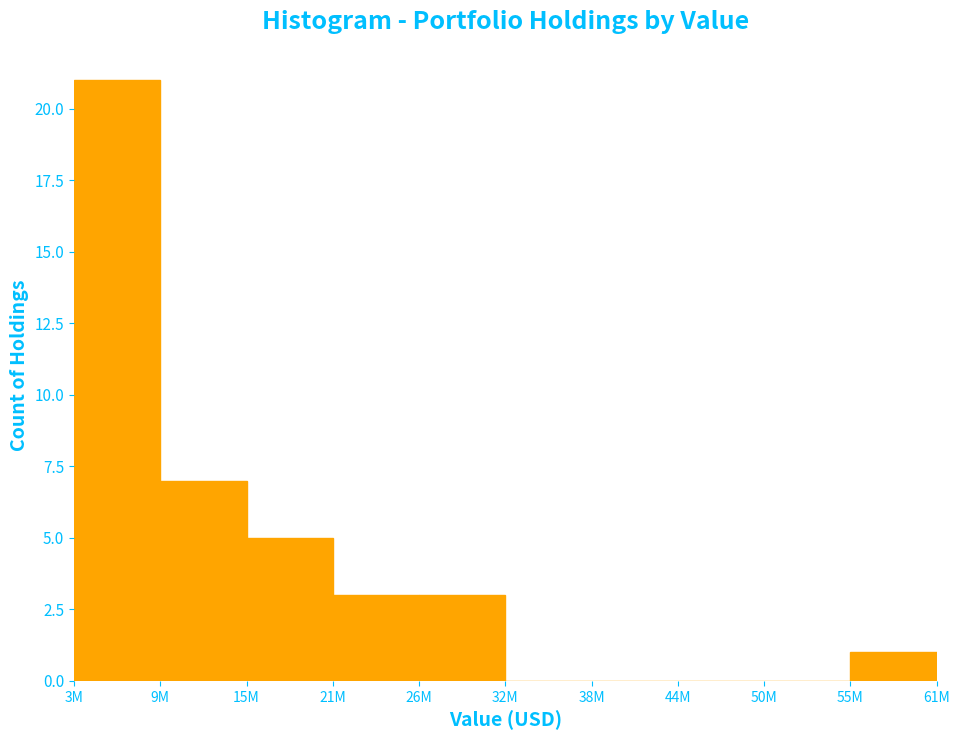

Reading left to right, list all the values displayed in this chart.

3M=21	9M=7	15M=5	21M=3	26M=3	32M=0	38M=0	44M=0	50M=0	55M=1